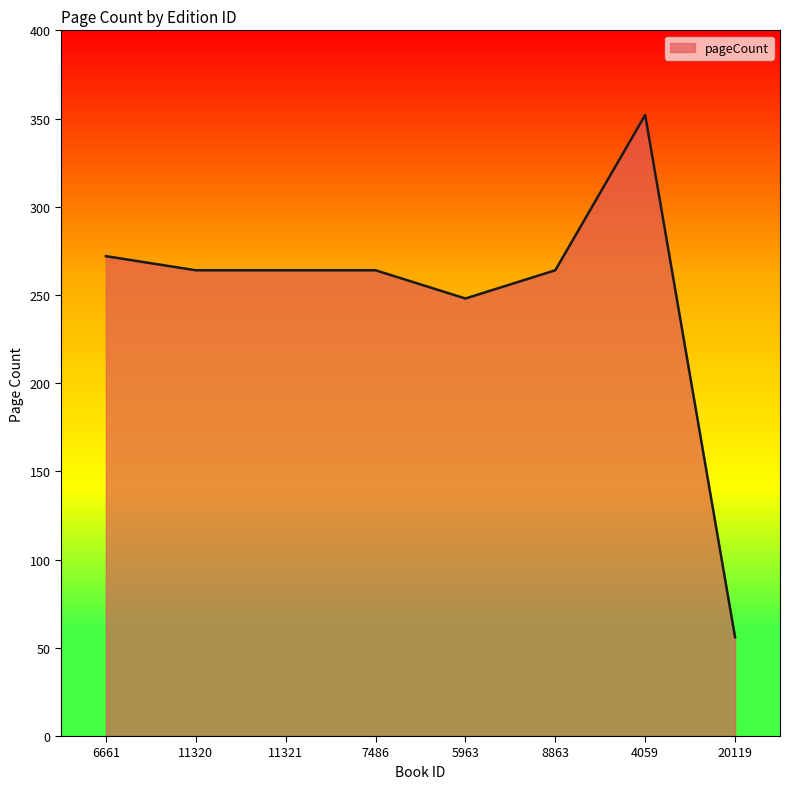

Which label corresponds to the largest value in the chart?

4059